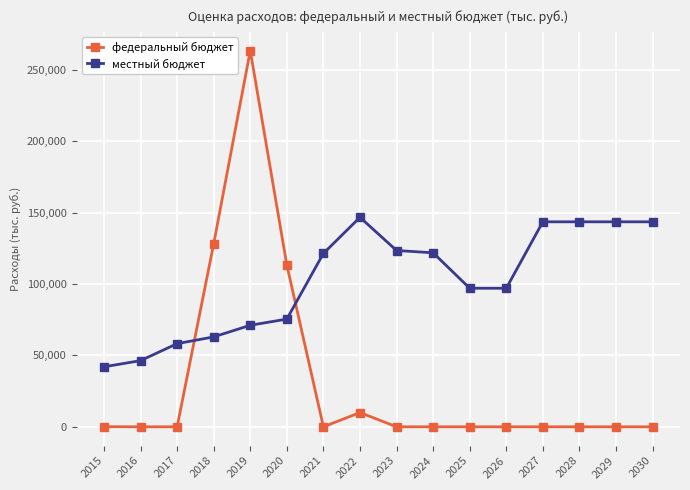

At 2026, list the series in order from smallest to largest.

федеральный бюджет, местный бюджет